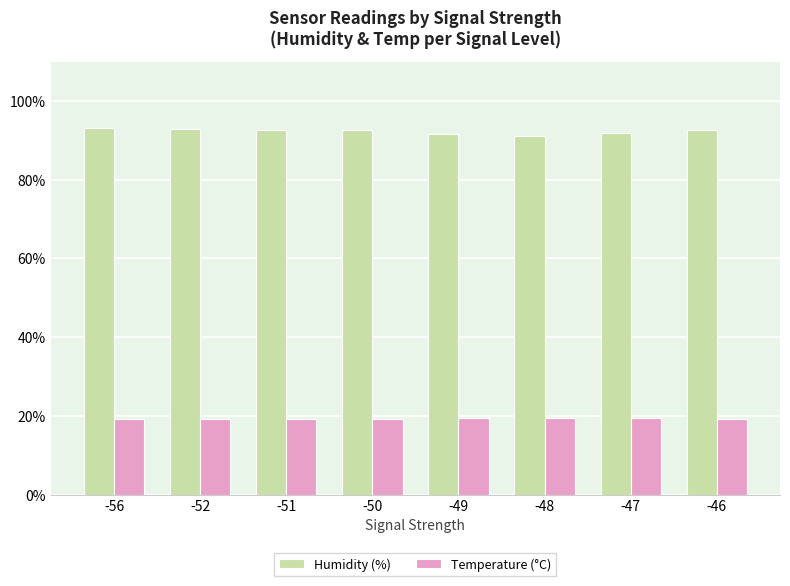

Is the value of Humidity (%) at -52 greater than the value of Temperature (°C) at -56?

Yes